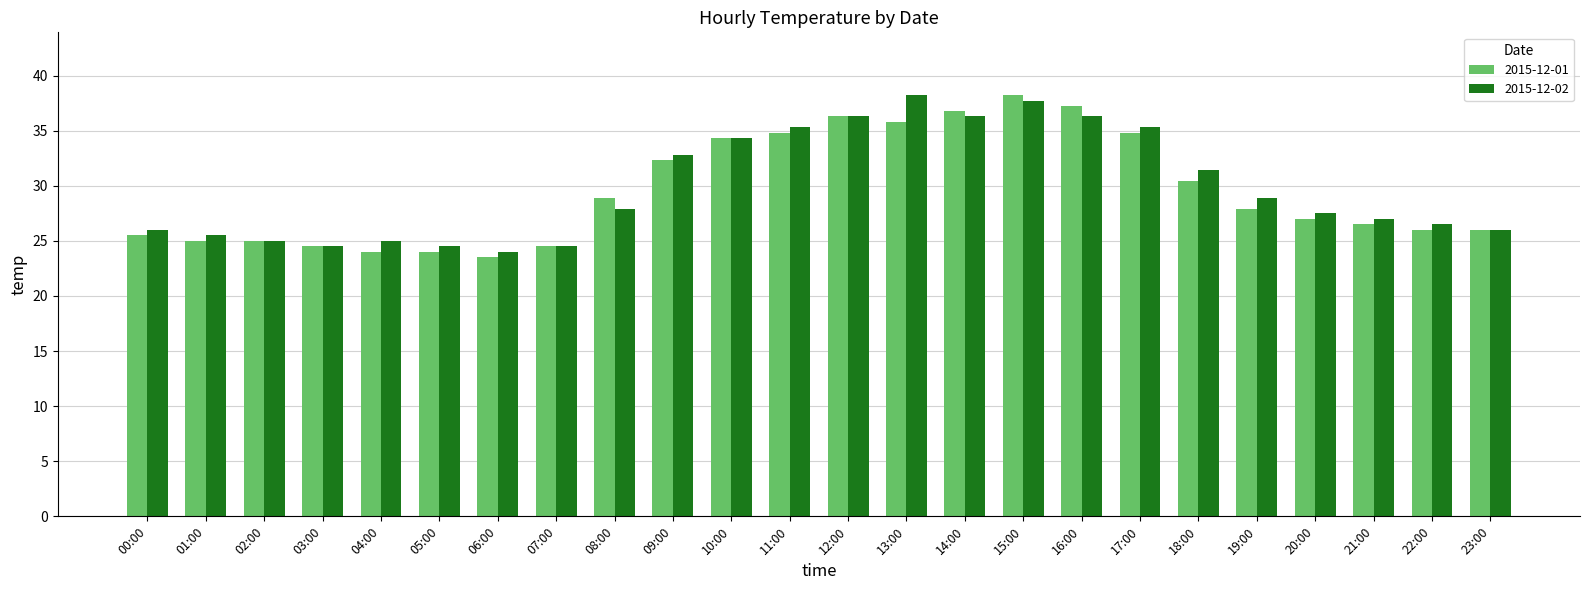

What are all the series names shown in the legend?

2015-12-01, 2015-12-02